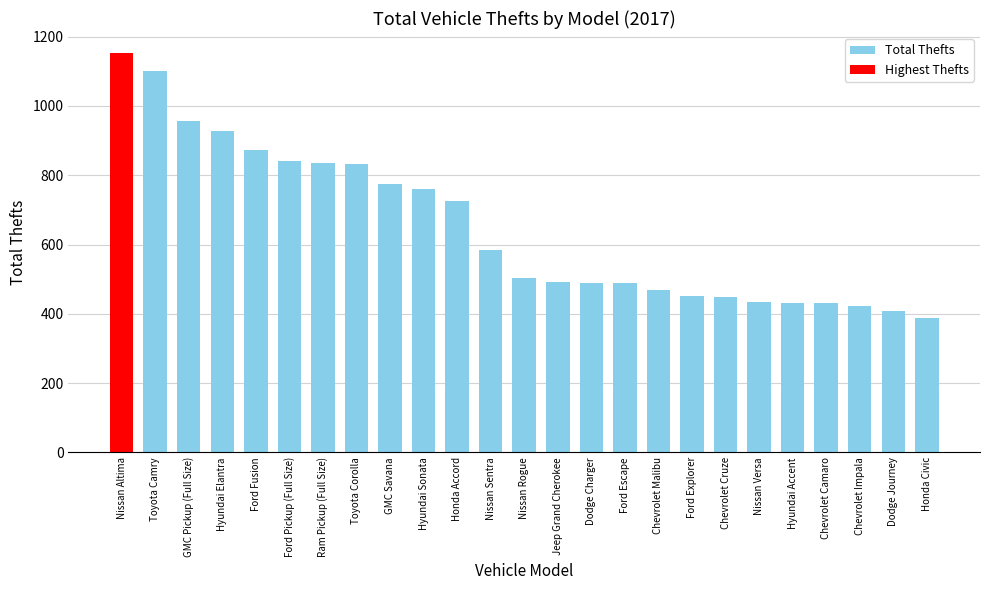

Which category has the lowest value across all series?

Honda Civic